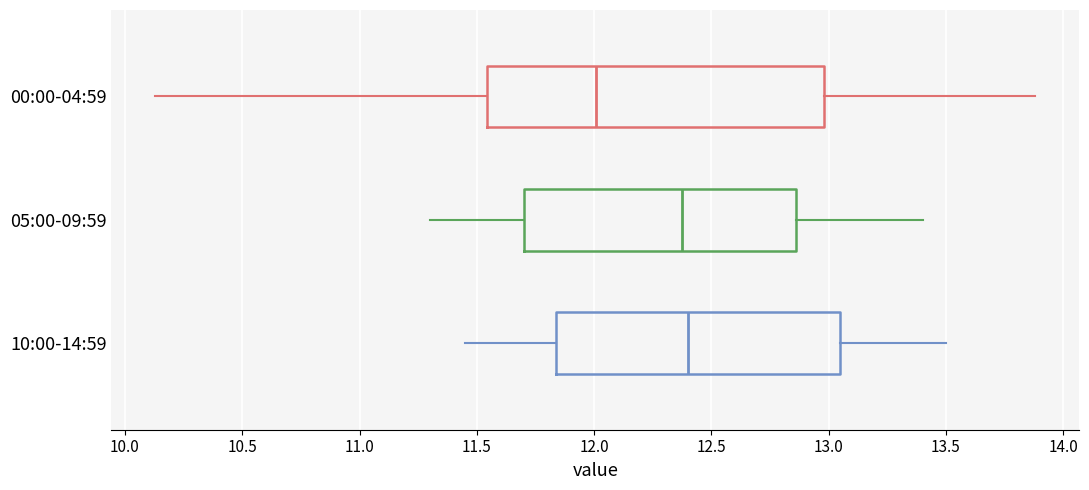

Where is the right edge of the box for 10:00-14:59 on the x-axis? The values are not printed on the chart, so give them approximately, as read against the axis.

13.05